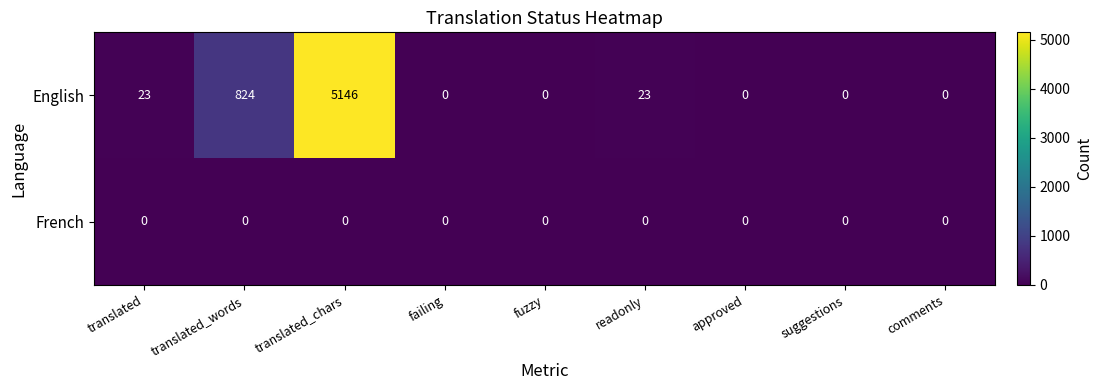

What is the difference between the maximum and minimum values in the English series?

5146